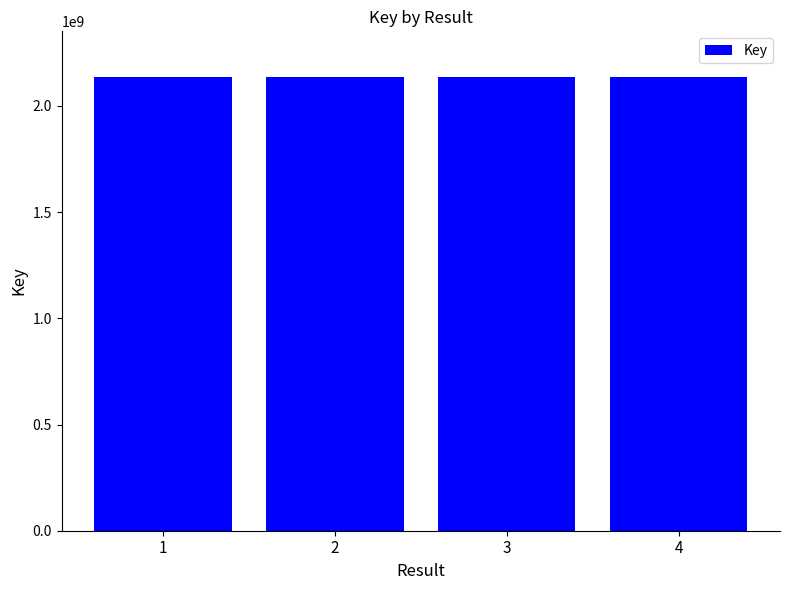

What is the value of the 3rd bar from the left?

2137687169